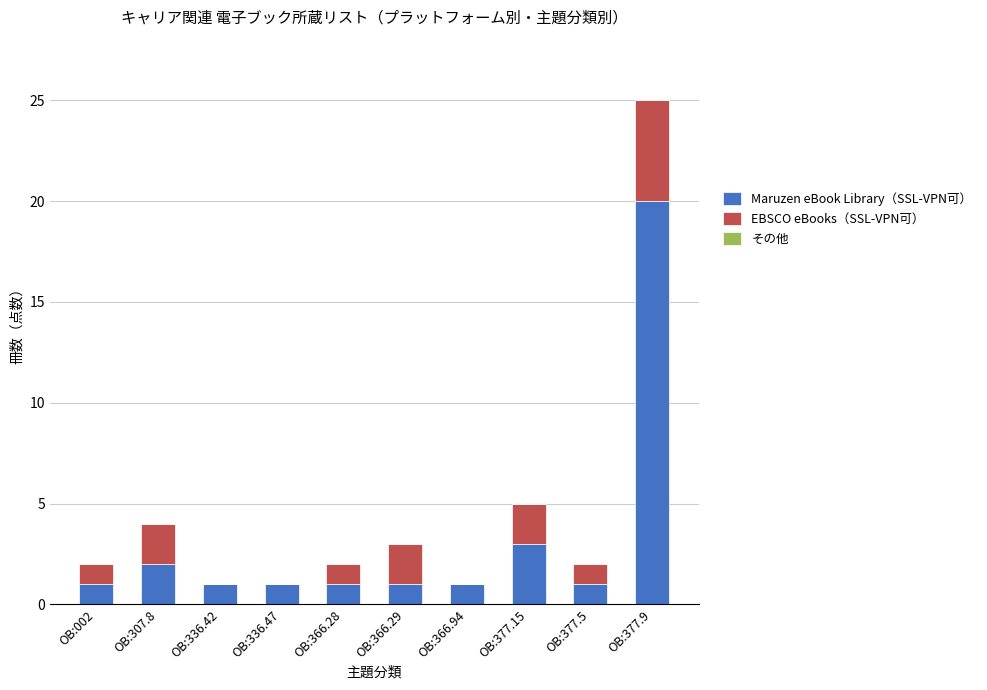

What is the total value across all series at OB:377.15?

5